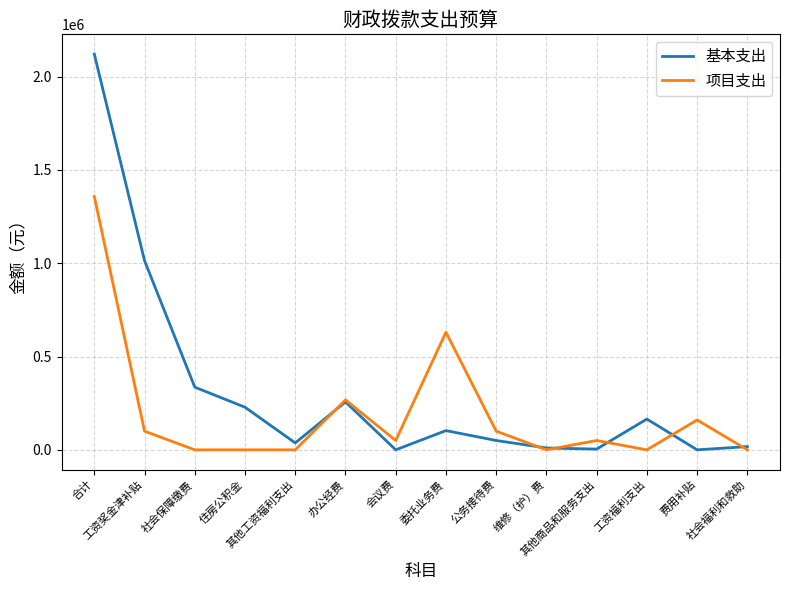

What is the average value of the 项目支出 series?

193943